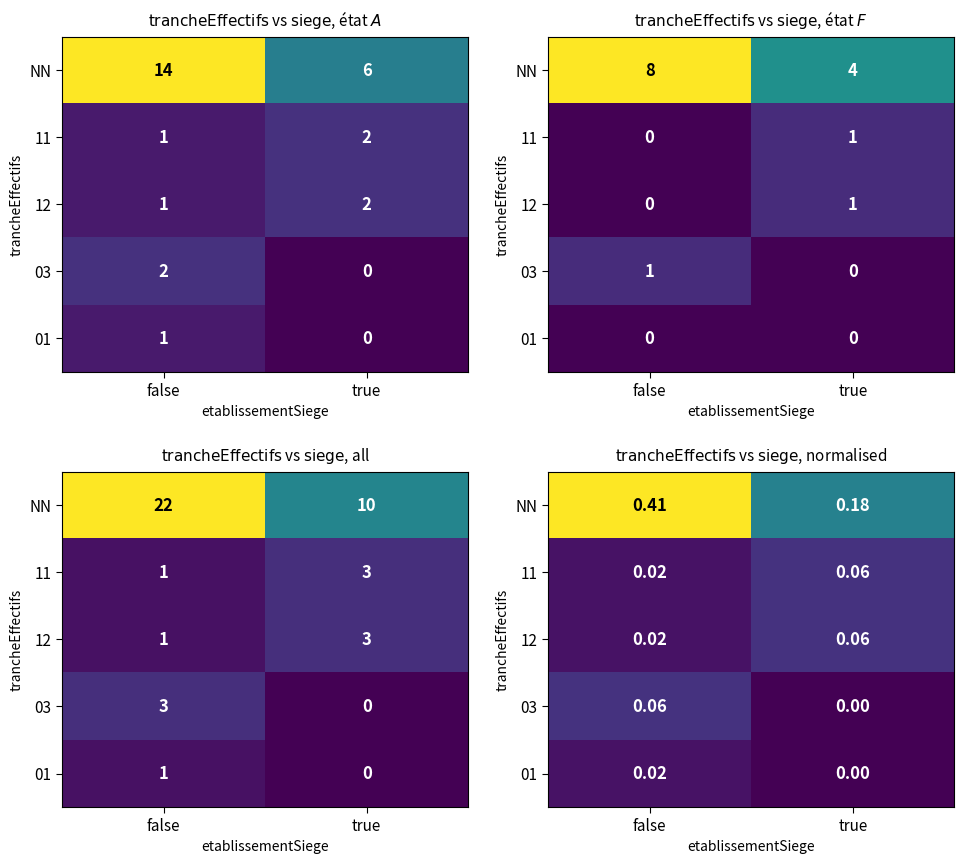

At how many categories does at least one series exceed 0?

2